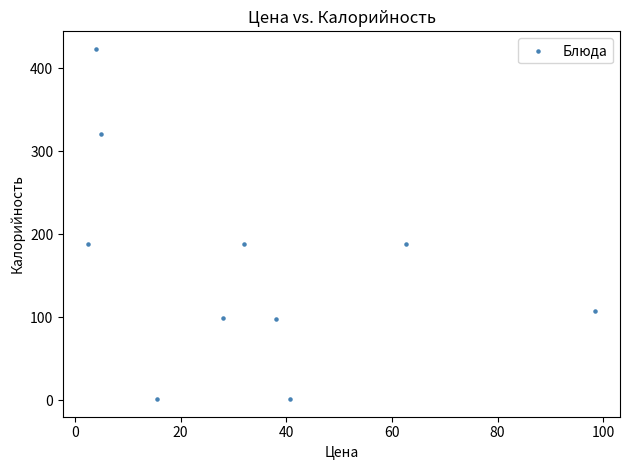

What is the range of Y values (max minus min)?

421.6